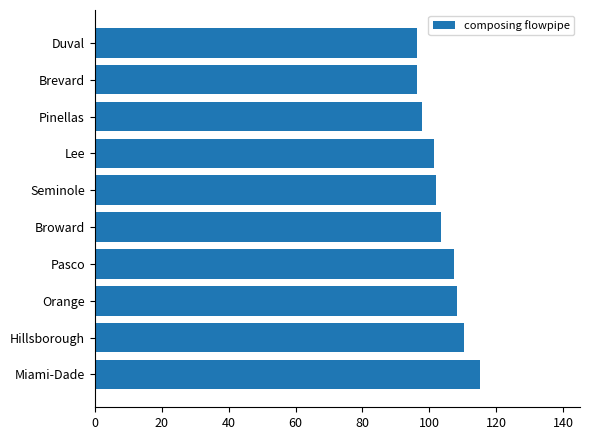

How many series are shown in this chart?

1